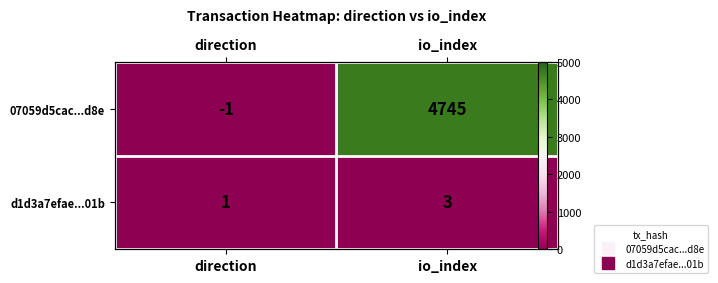

What is the smallest value displayed?

-1